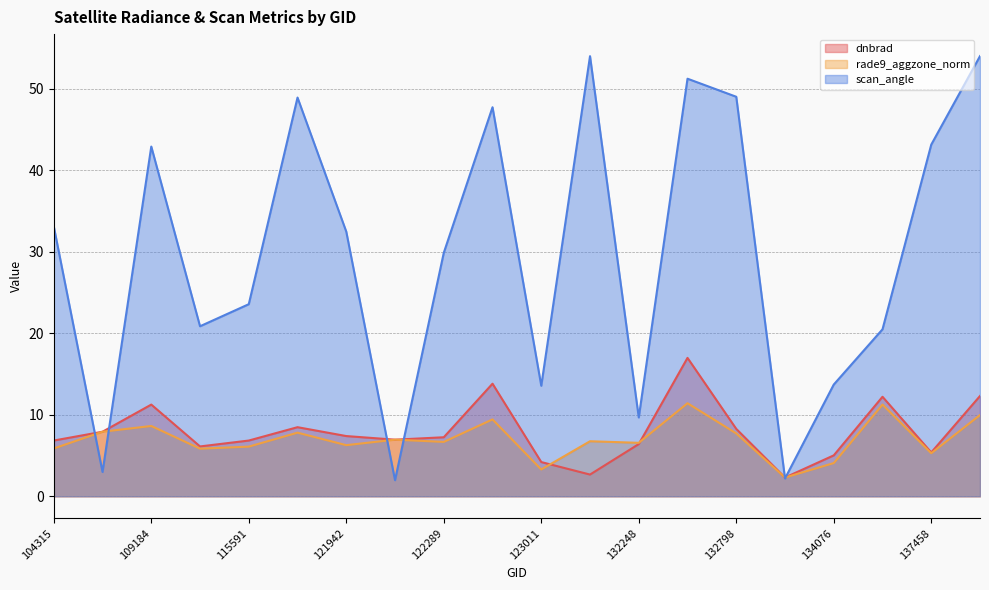

How many lines are shown in the chart?

3